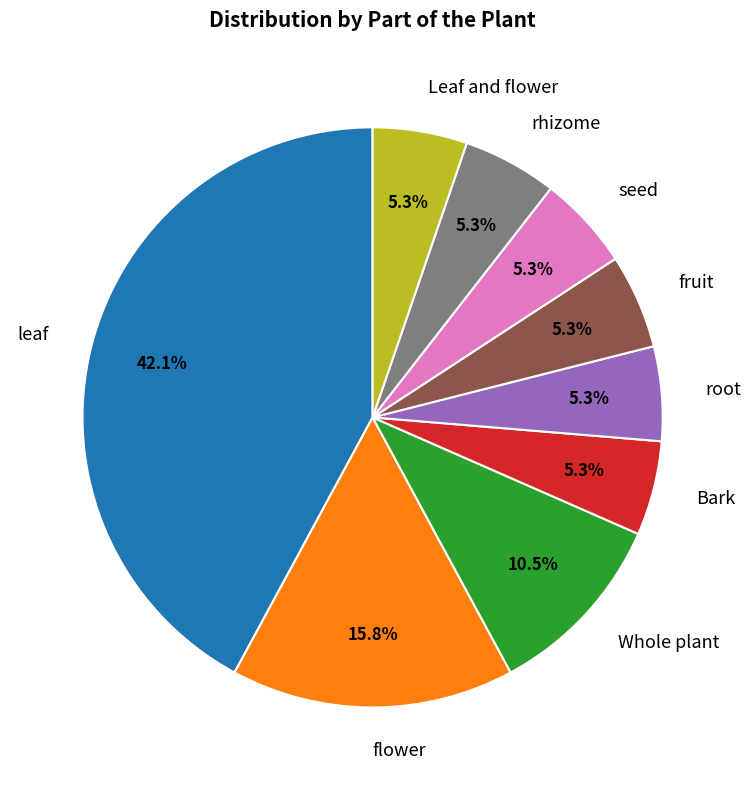

Is rhizome the majority of the pie?

No